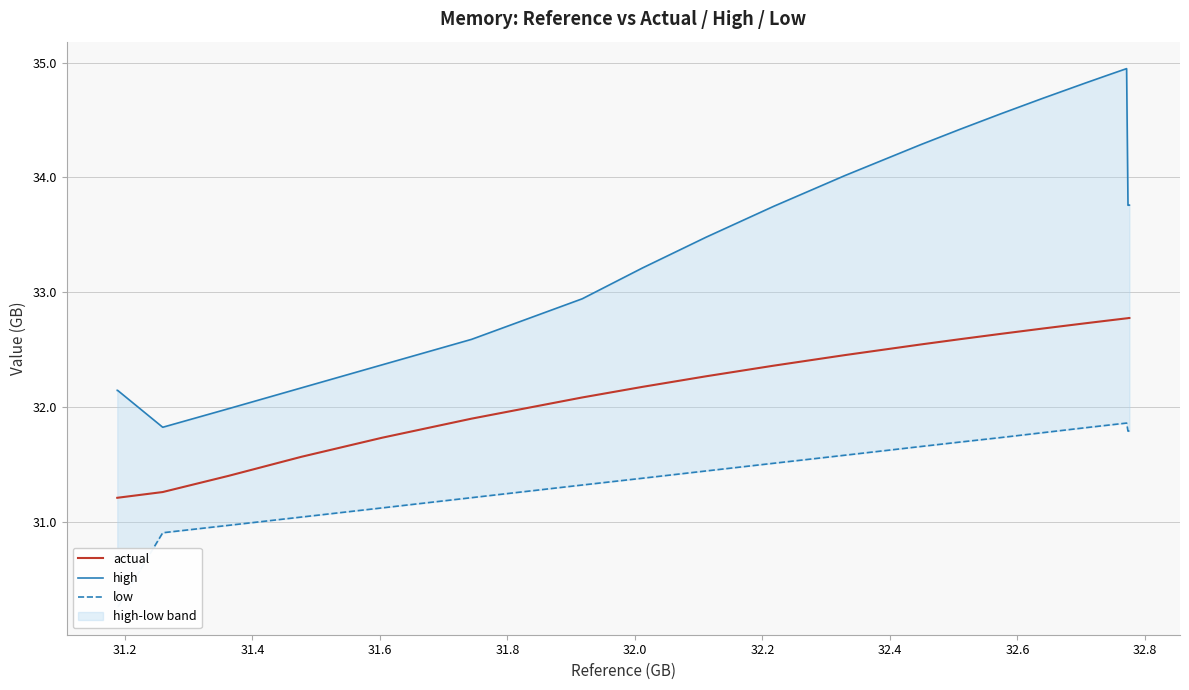

What is the minimum value shown in the chart?

30.3